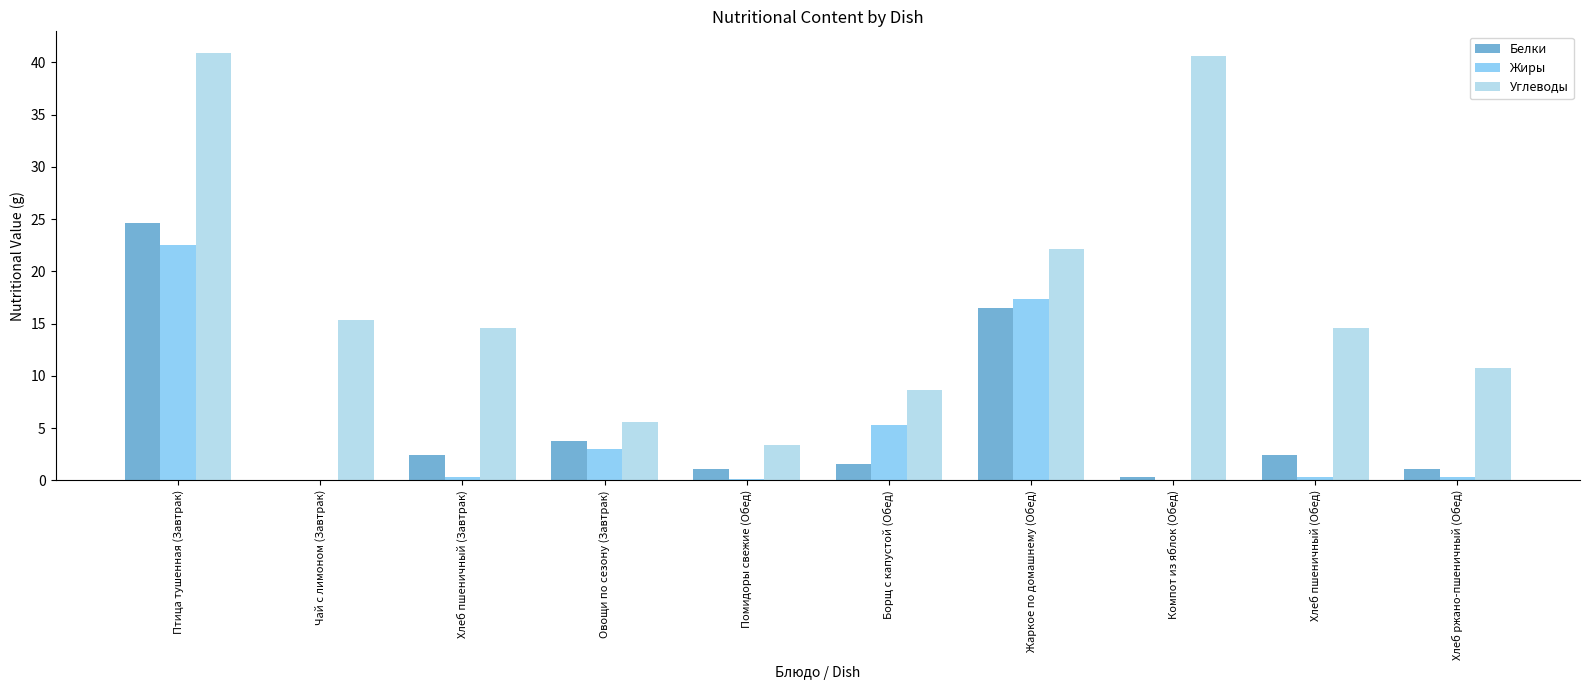

What is the spread (max minus min) of values at Хлеб пшеничный (Завтрак)?

14.3